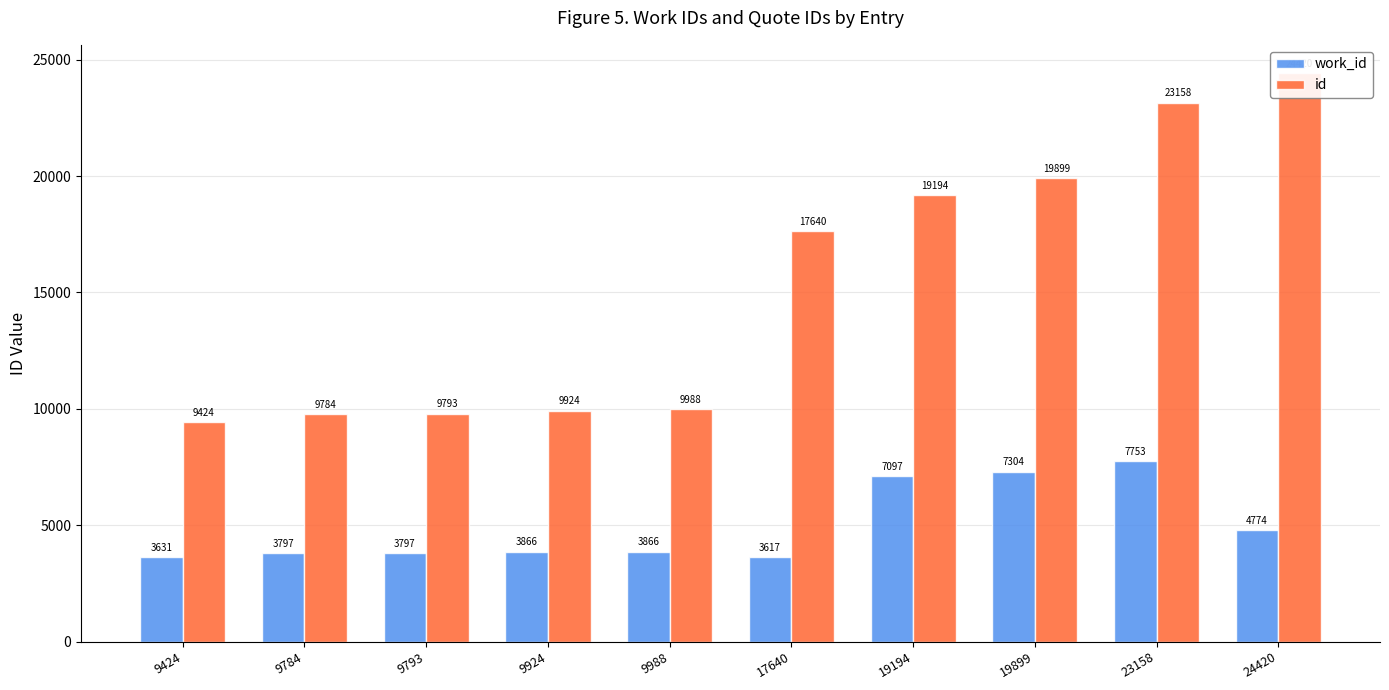

Rank the series by their maximum value, from lowest to highest.

work_id, id